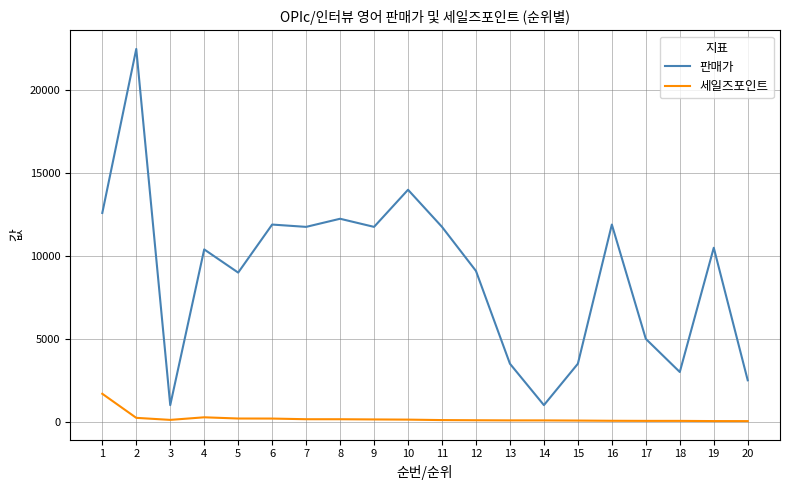

How many lines are shown in the chart?

2